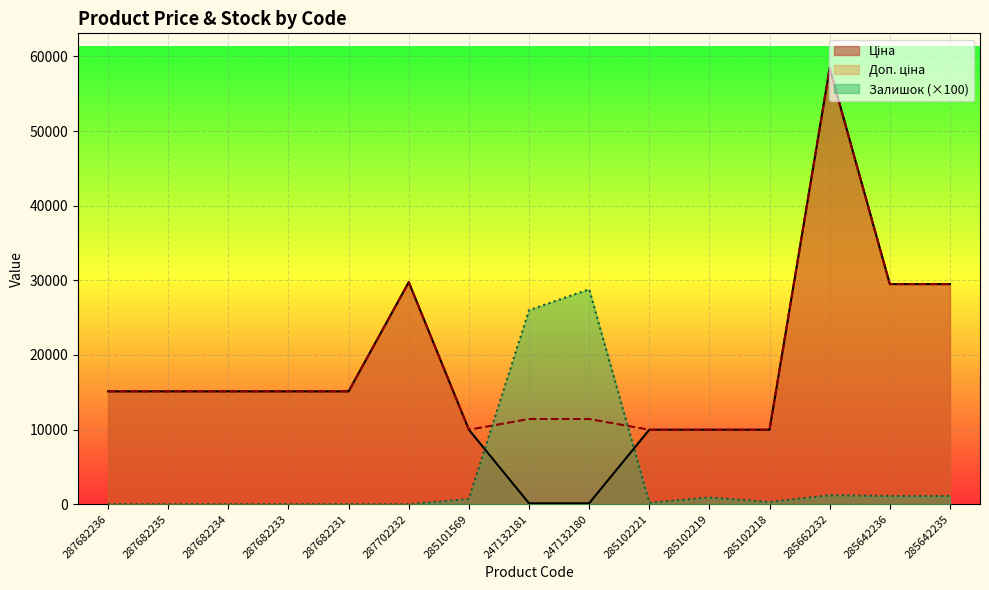

Between 285102219 and 285642236, which is larger?

285642236